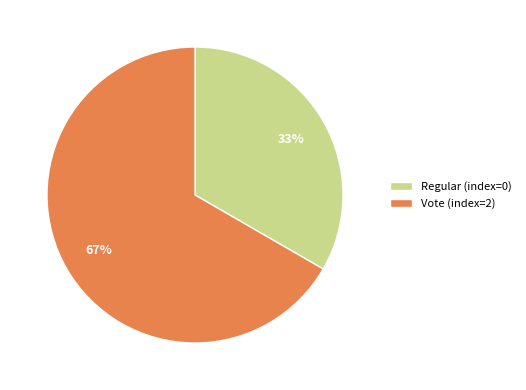

Approximately how many times larger is the value at Regular (index=0) compared to Vote (index=2)?

0.5